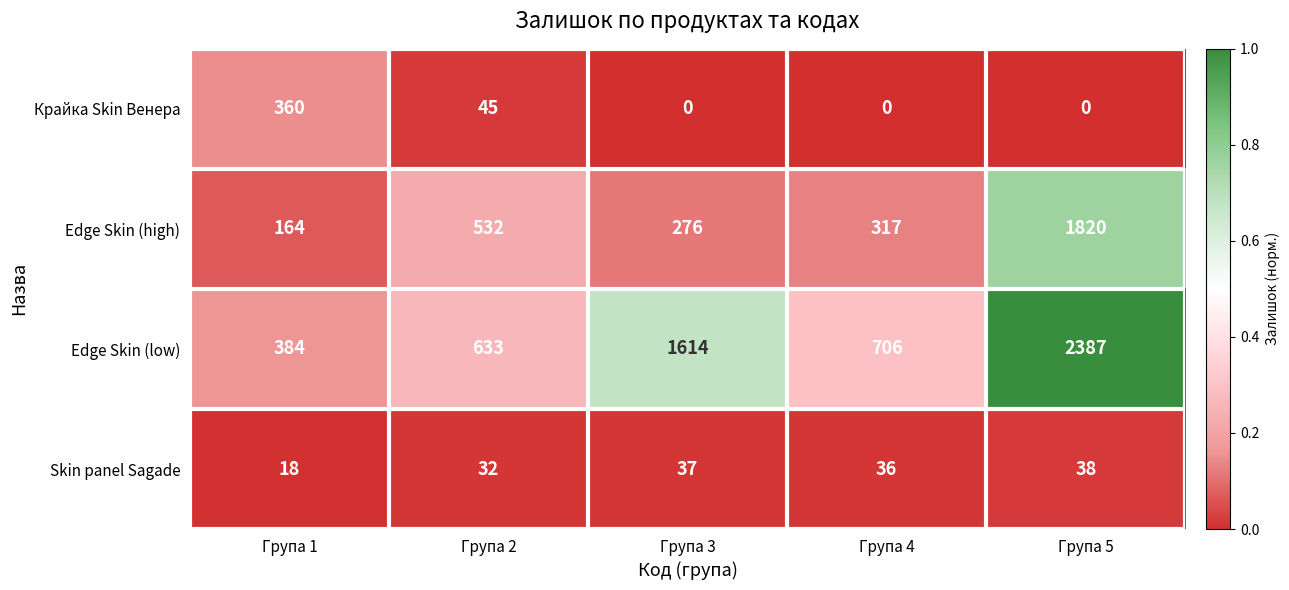

Is the value of Edge Skin (high) at Група 1 greater than the value of Крайка Skin Венера at Група 4?

Yes